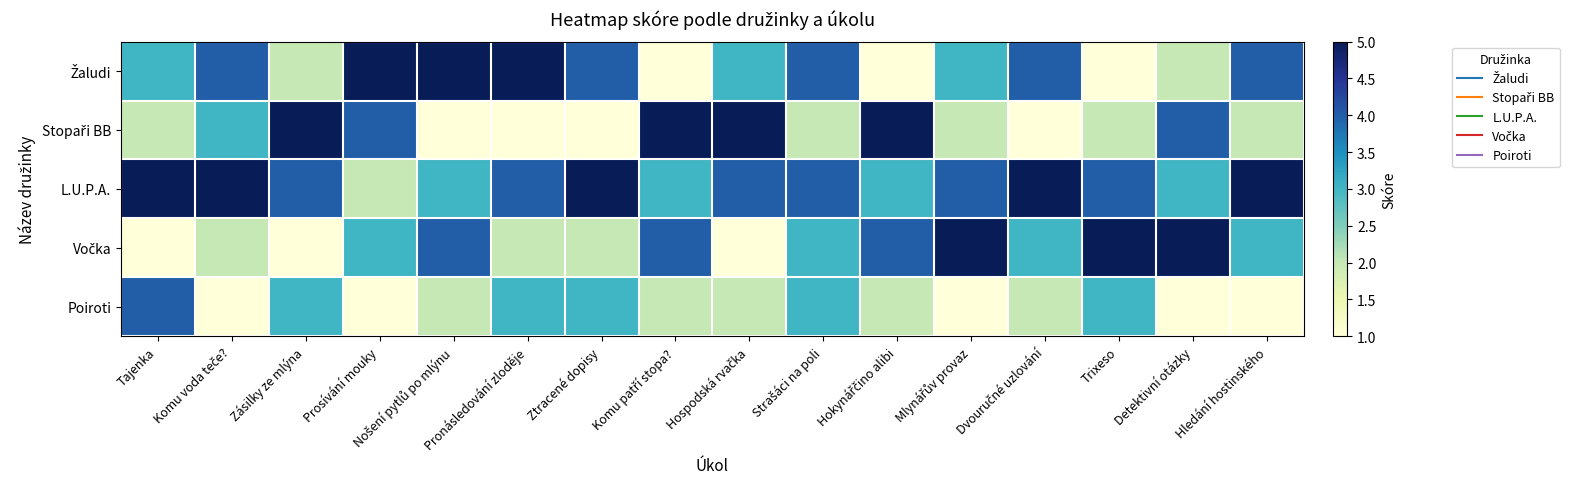

What is the total value across all series at Komu patří stopa??

15